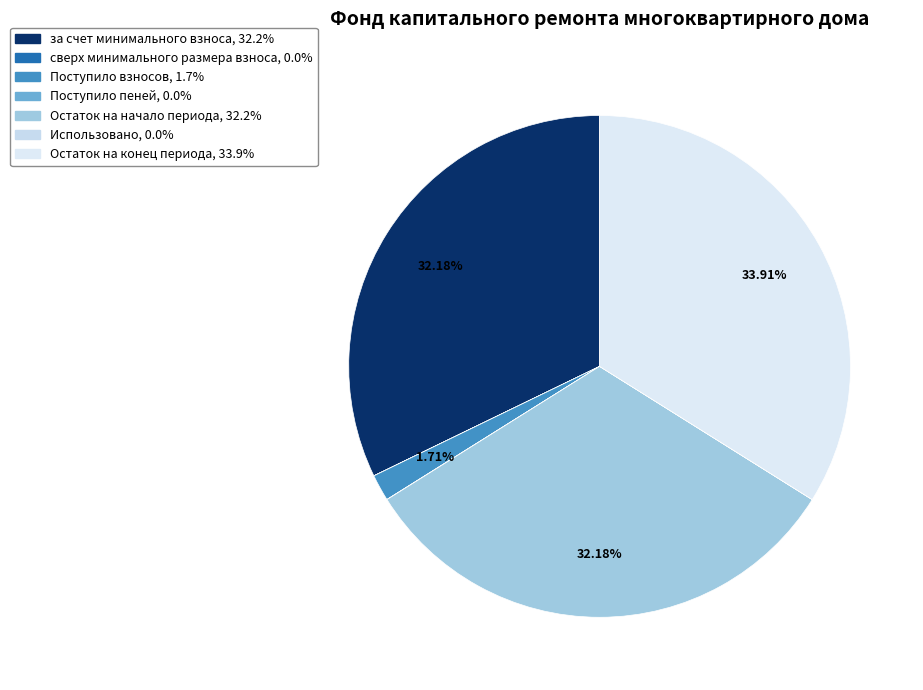

To the nearest percent, what is the difference between the largest and smallest slice percentages?

34%